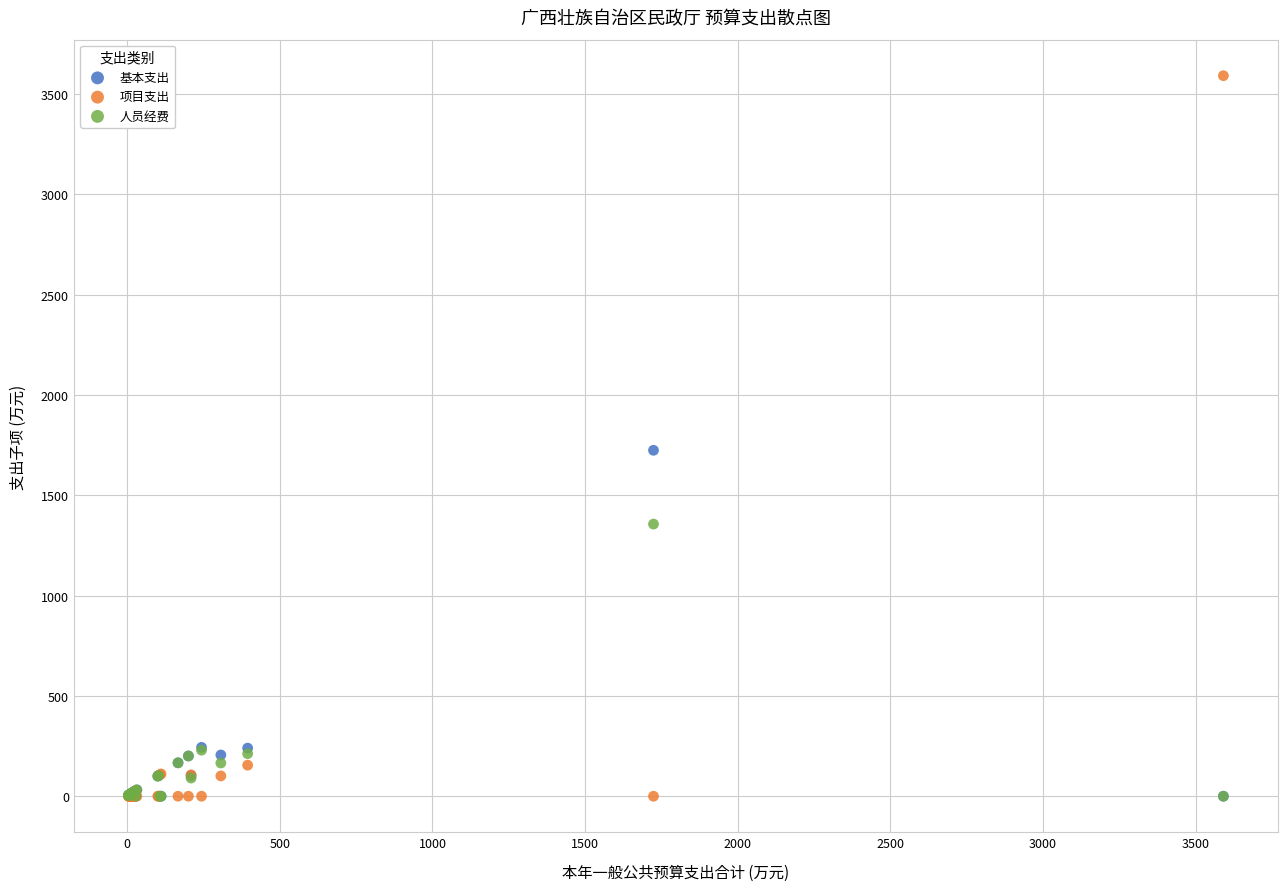

In the 项目支出 series, what Y value is closest to 1795?

154.8